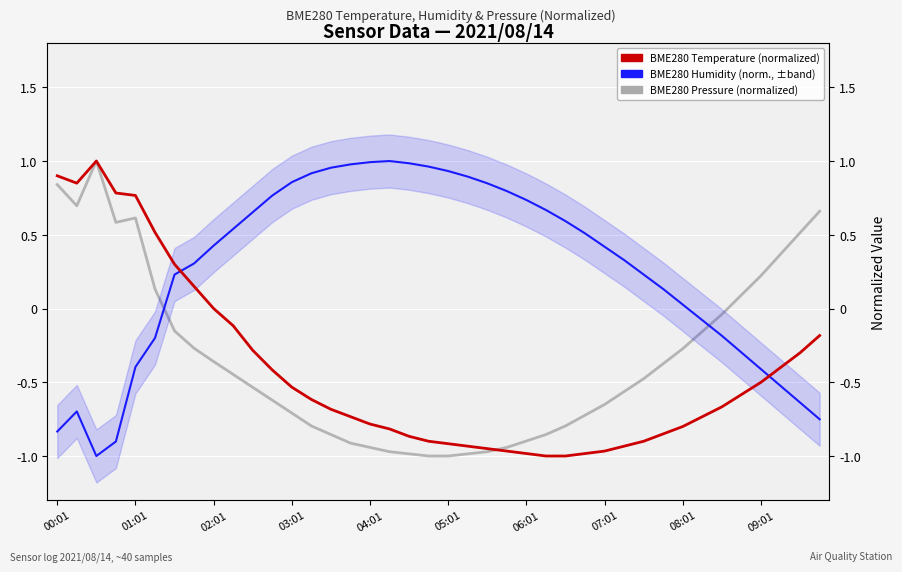

Between 11 and 39, which series saw the biggest shift?

BME280 Humidity (normalized, ±band)